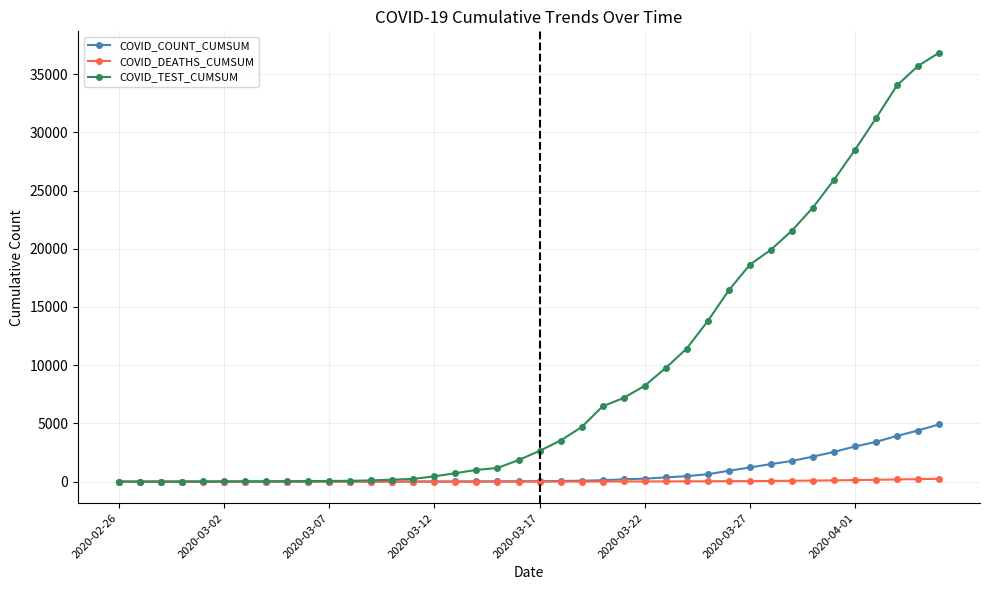

How many values in the COVID_COUNT_CUMSUM series are below 39?

20